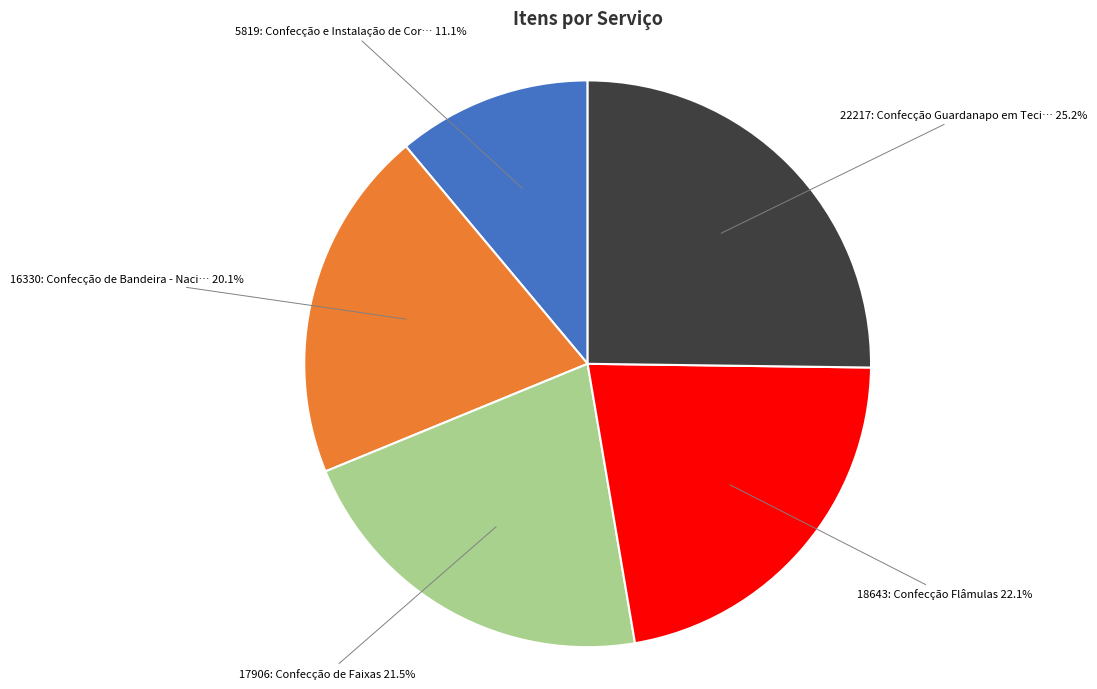

Is there any slice that represents more than half of the pie?

No